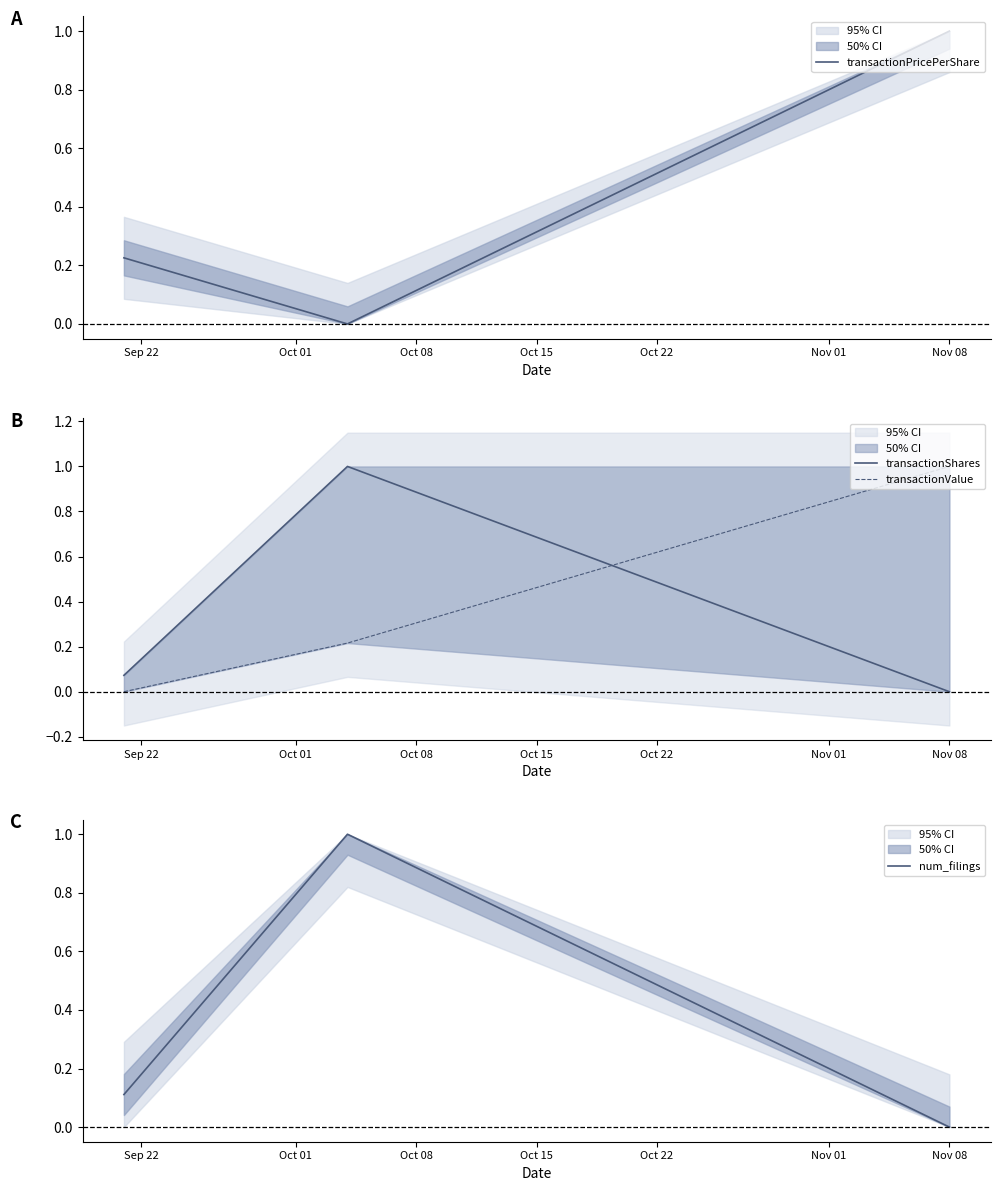

The value of transactionShares at Nov 08 is -0.4. True or false?

False